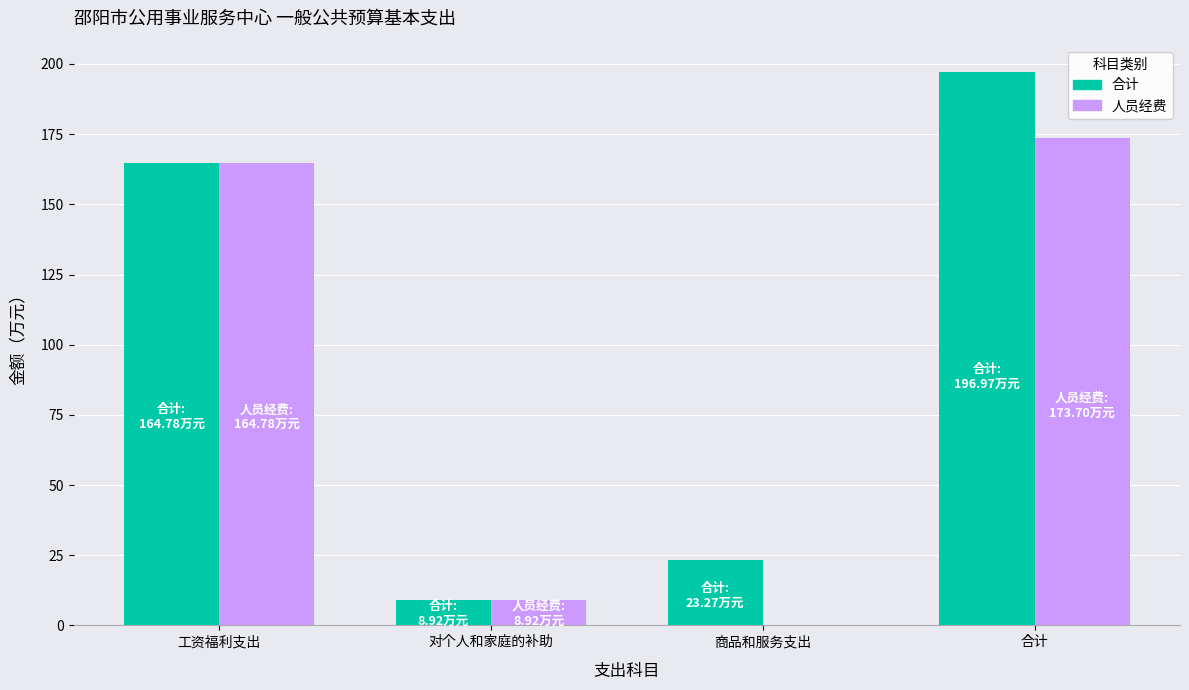

What is the greatest value displayed?

197.0